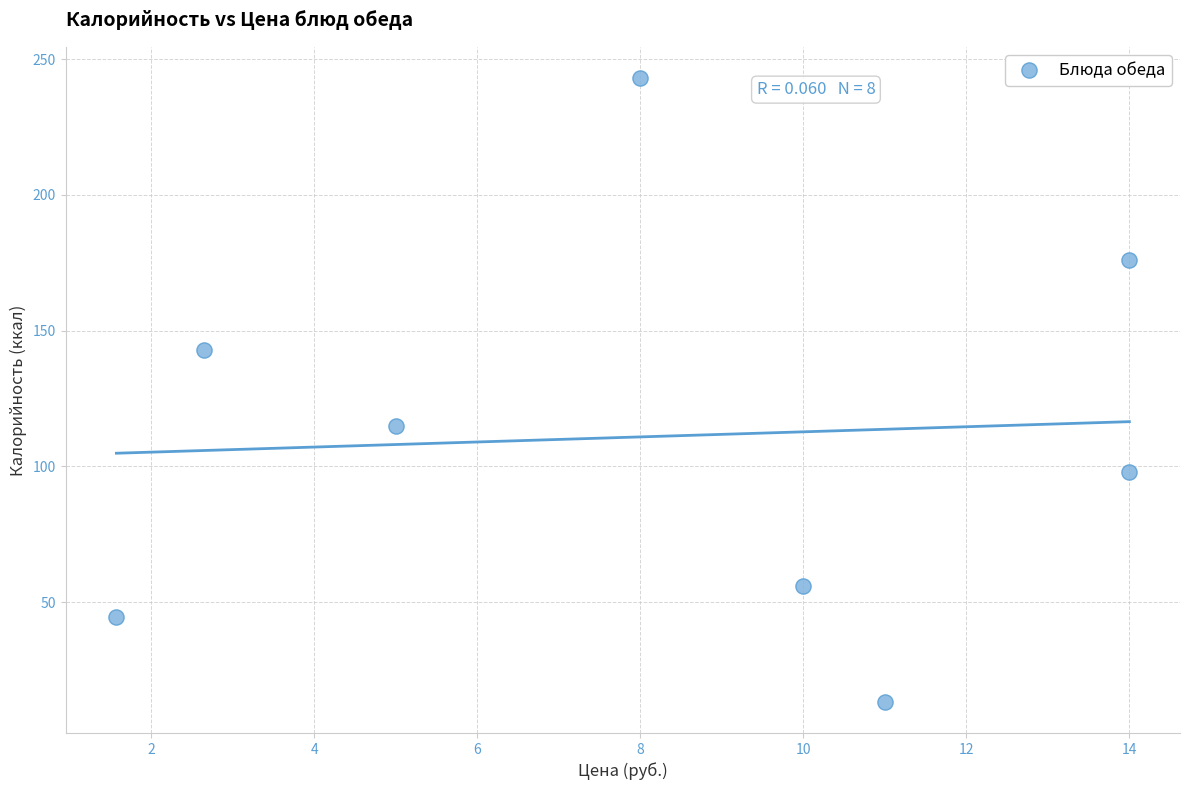

What is the range of X values (max minus min)?

12.4